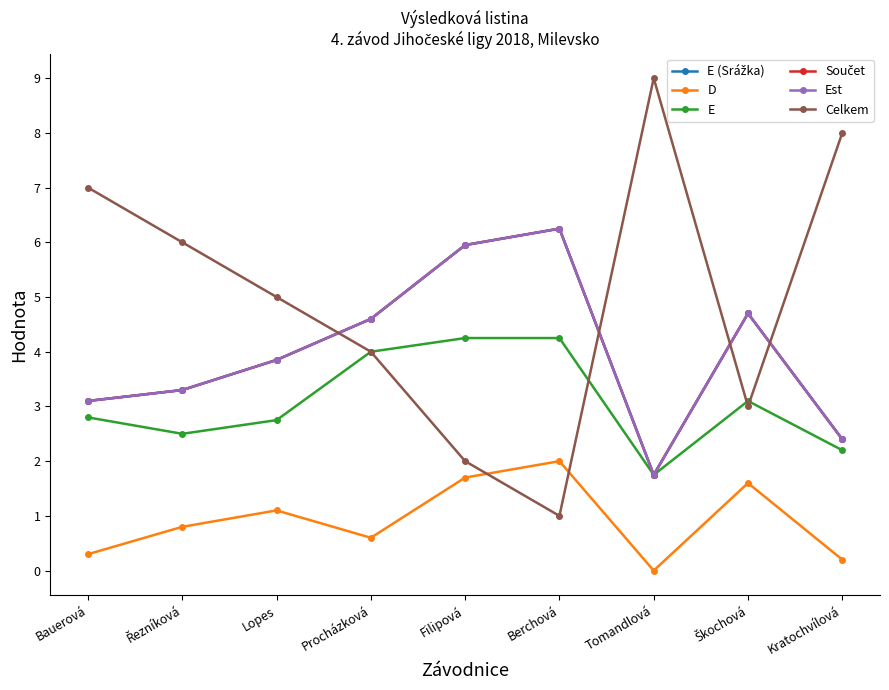

Is this an area chart (filled region under the line)?

No